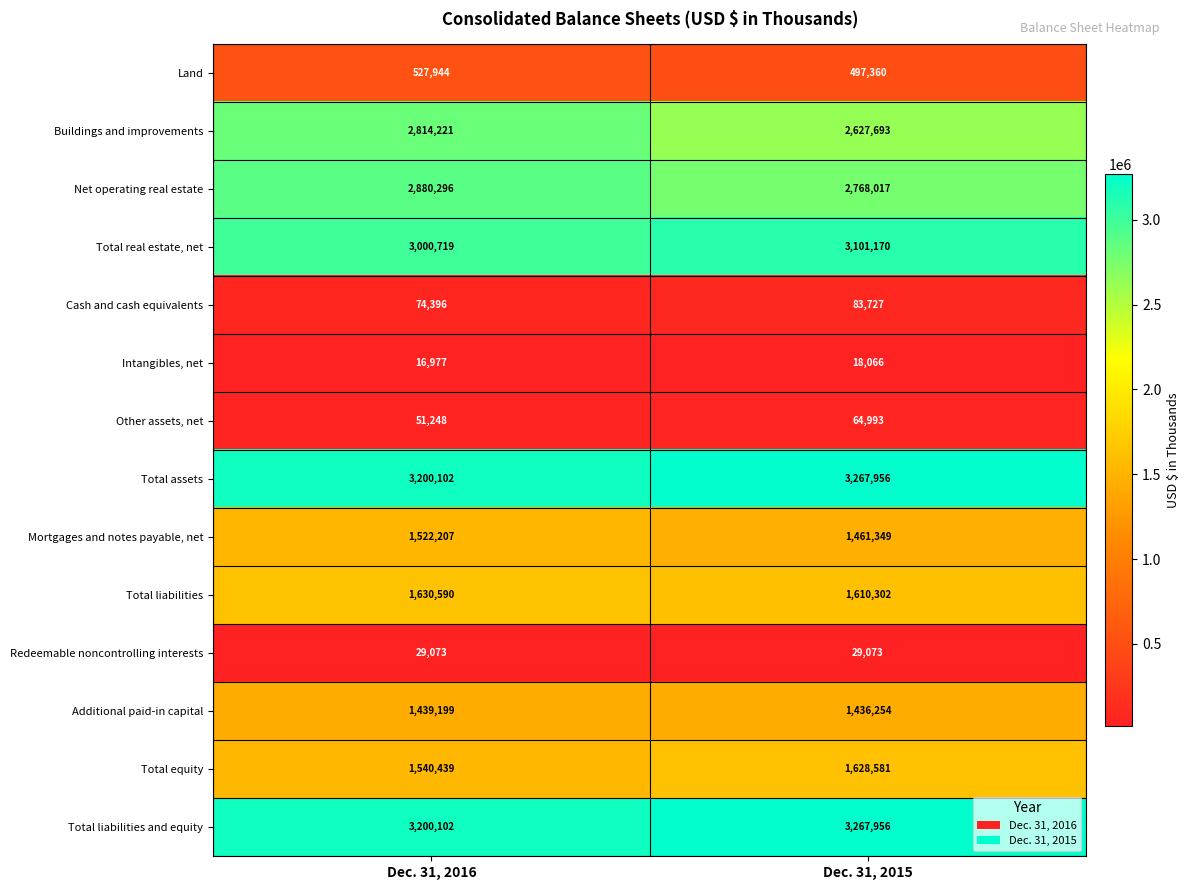

The Total liabilities and equity series shows 1266443 at Dec. 31, 2016. True or false?

False